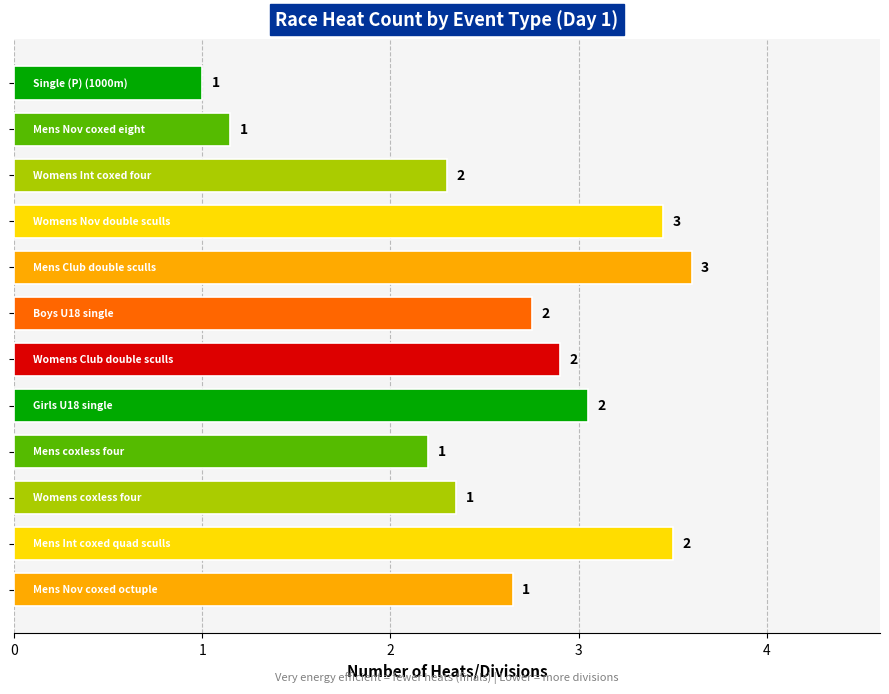

What is the value of the 1st bar from the top?

1.0